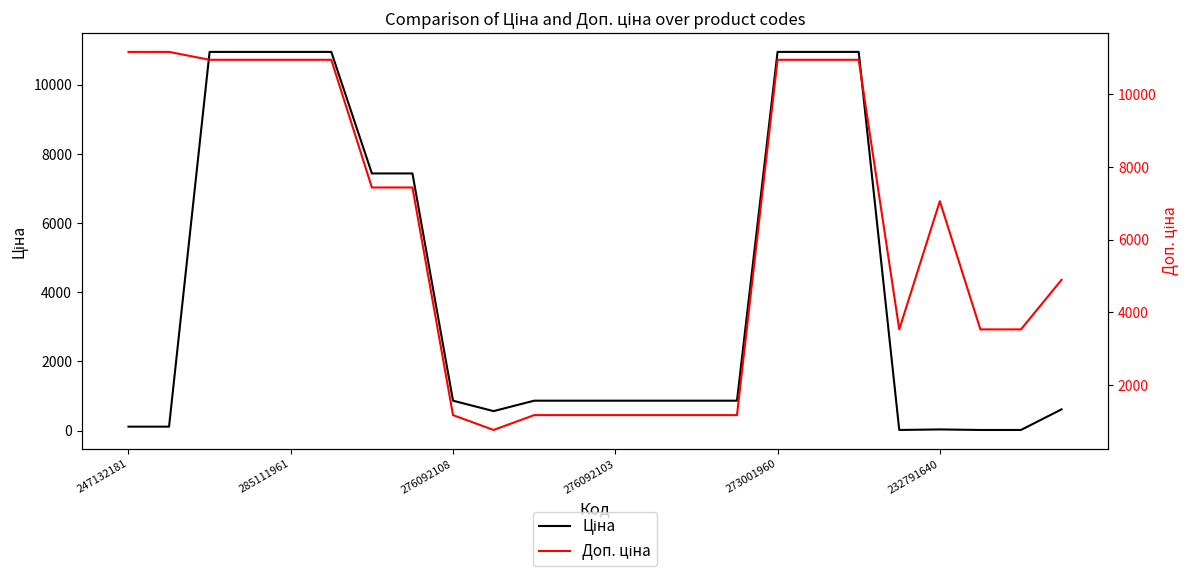

Reading left to right, list all the values displayed in this chart.

Ціна: 111.7	111.7	10952.0	10952.0	10952.0	10952.0	7436.2	7436.2	862.8	560.8	862.8	862.8	862.8	862.8	862.8	862.8	10952.0	10952.0	10952.0	15.7	31.4	15.7	15.7	611.6
Доп. ціна: 11169.0	11169.0	10952.0	10952.0	10952.0	10952.0	7436.2	7436.2	1169.2	760.0	1169.2	1169.2	1169.2	1169.2	1169.2	1169.2	10952.0	10952.0	10952.0	3529.0	7059.0	3529.0	3529.0	4892.6